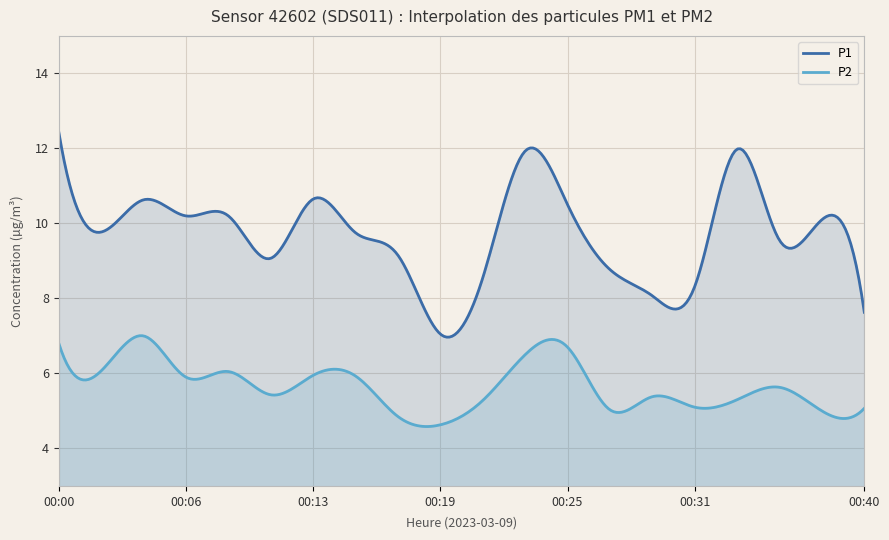

True or false: P1 and P2 cross at least once.

False